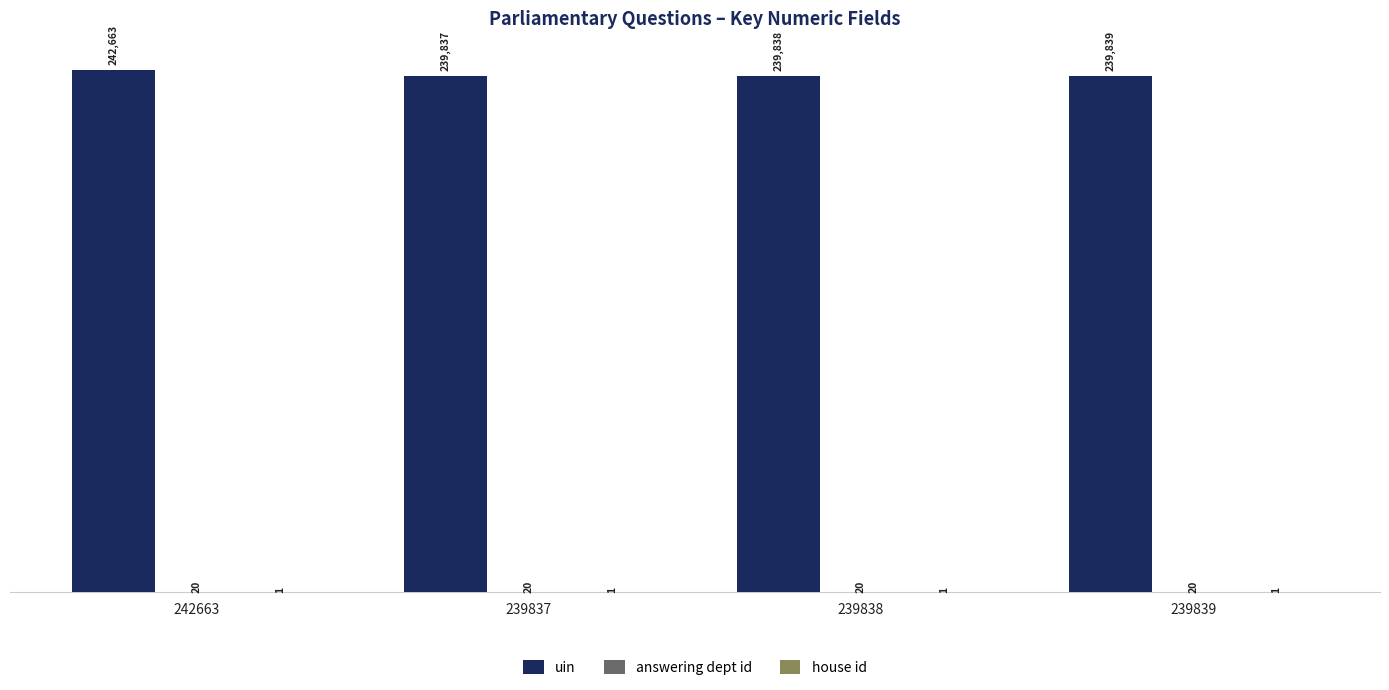

What is the spread (max minus min) of values at 239838?

239837